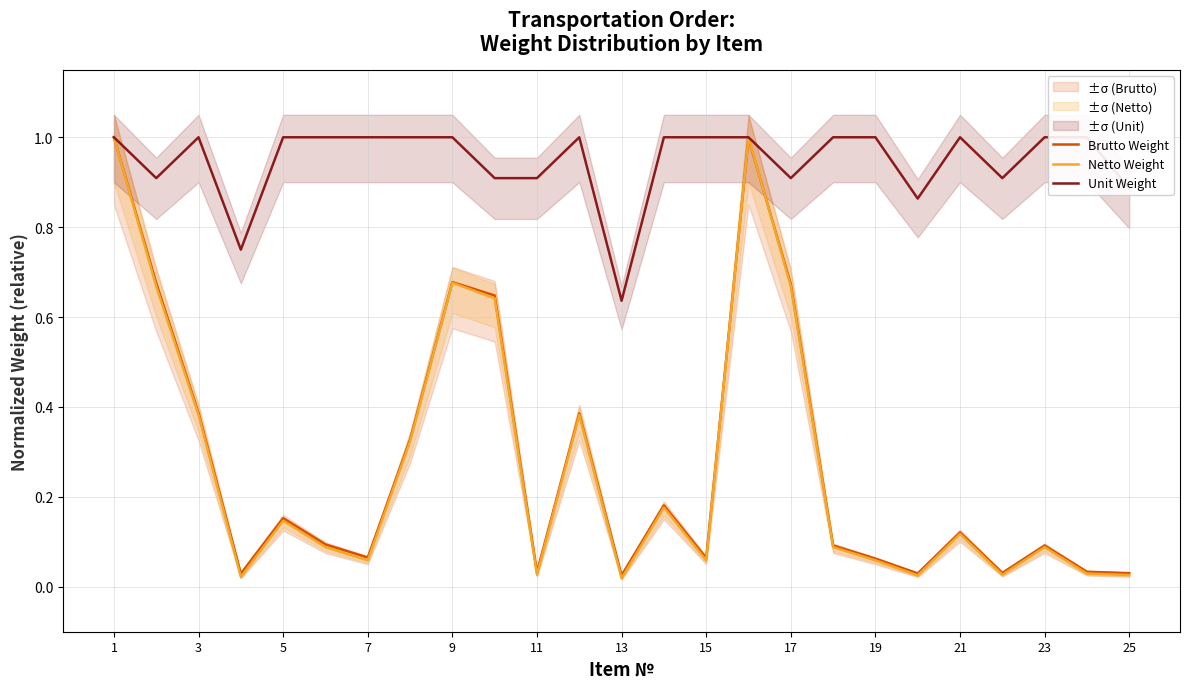

What is the highest value of the Brutto Weight series?

1.0